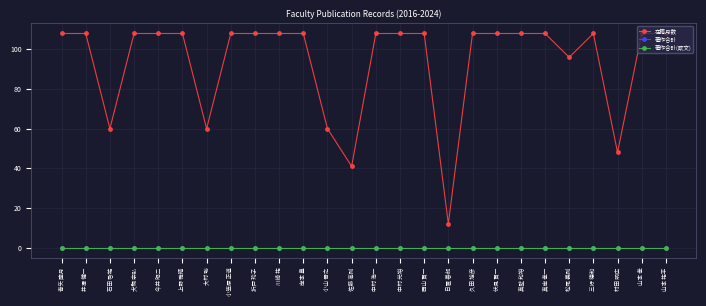

Is this an area chart (filled region under the line)?

No